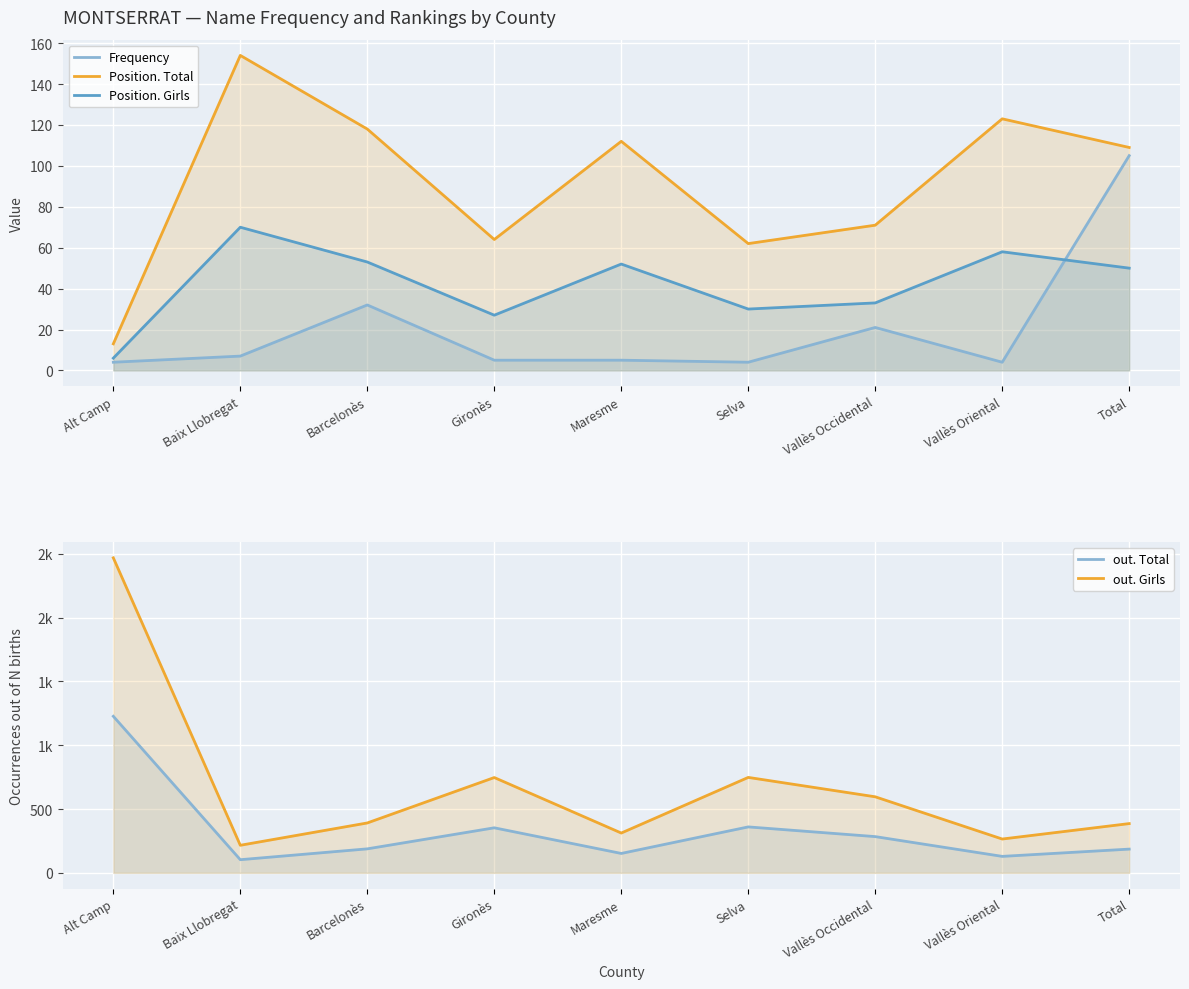

What is the difference between the maximum and second lowest values in the Position. Total series?

92